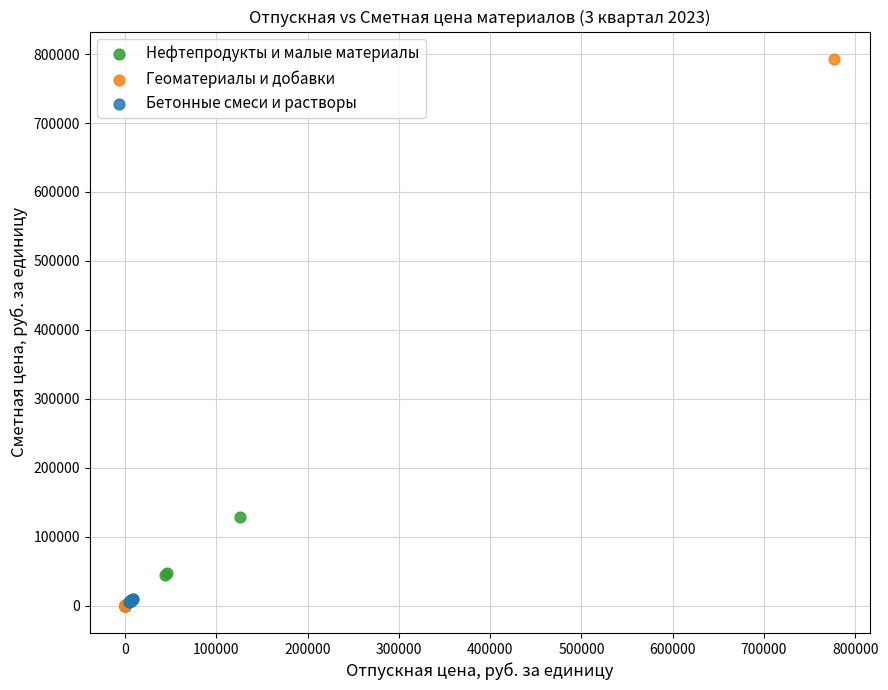

Which series contains the highest Y value?

Геоматериалы и добавки